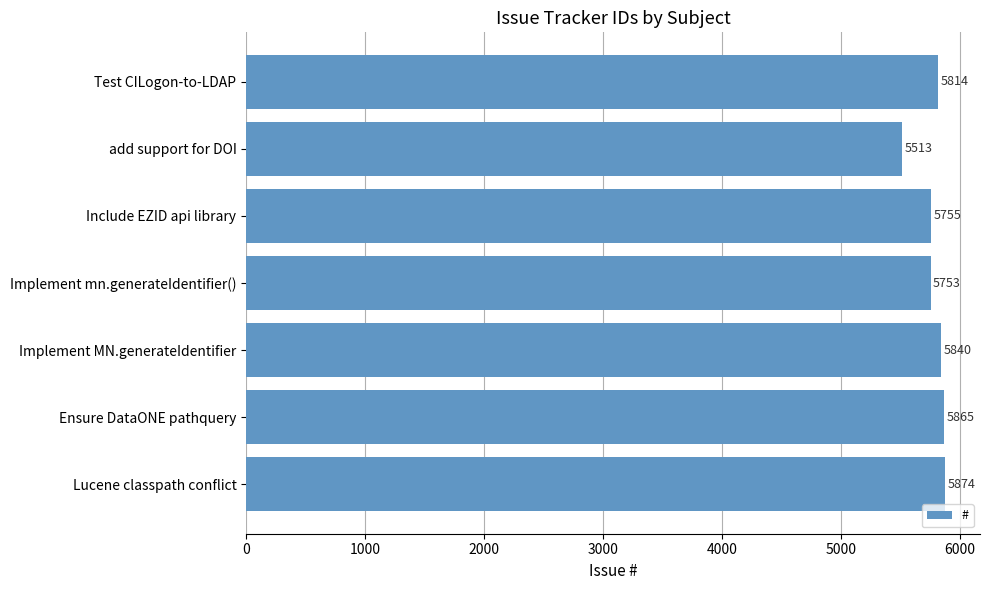

Count the number of categories in the chart.

7